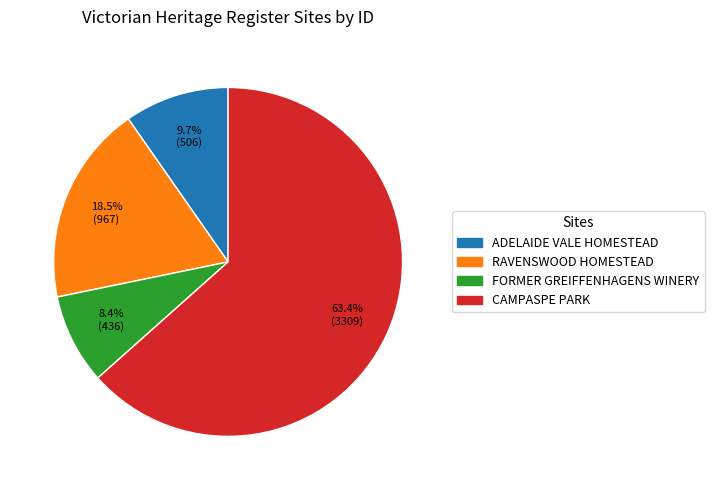

To the nearest percent, what percentage of the pie is CAMPASPE PARK?

63%